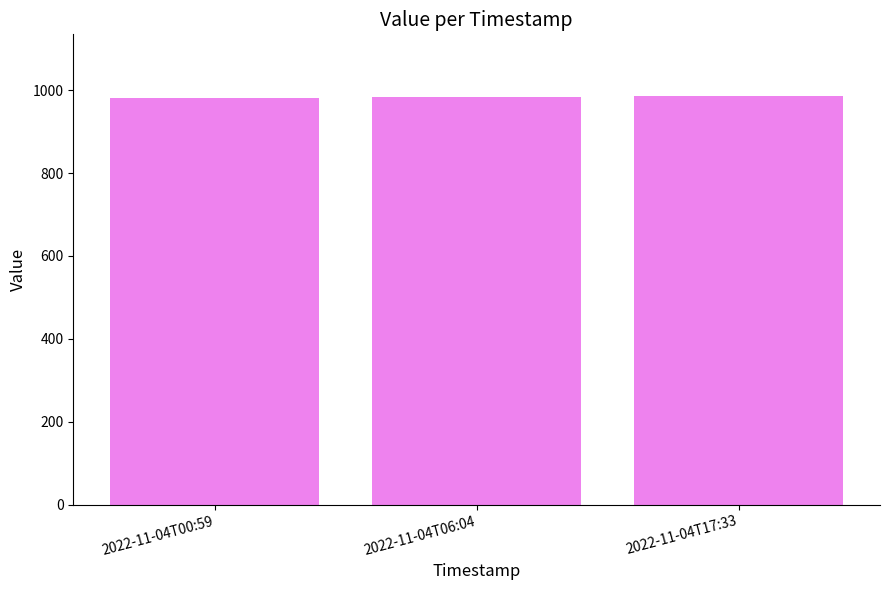

What is the approximate value at 2022-11-04T17:33?

986.9